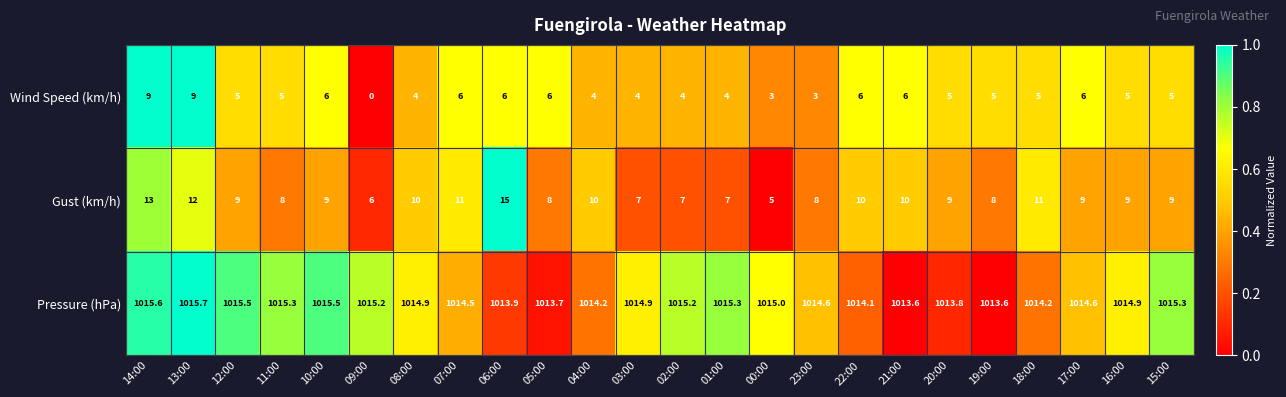

What is the lowest value of the Gust (km/h) series?

5.0